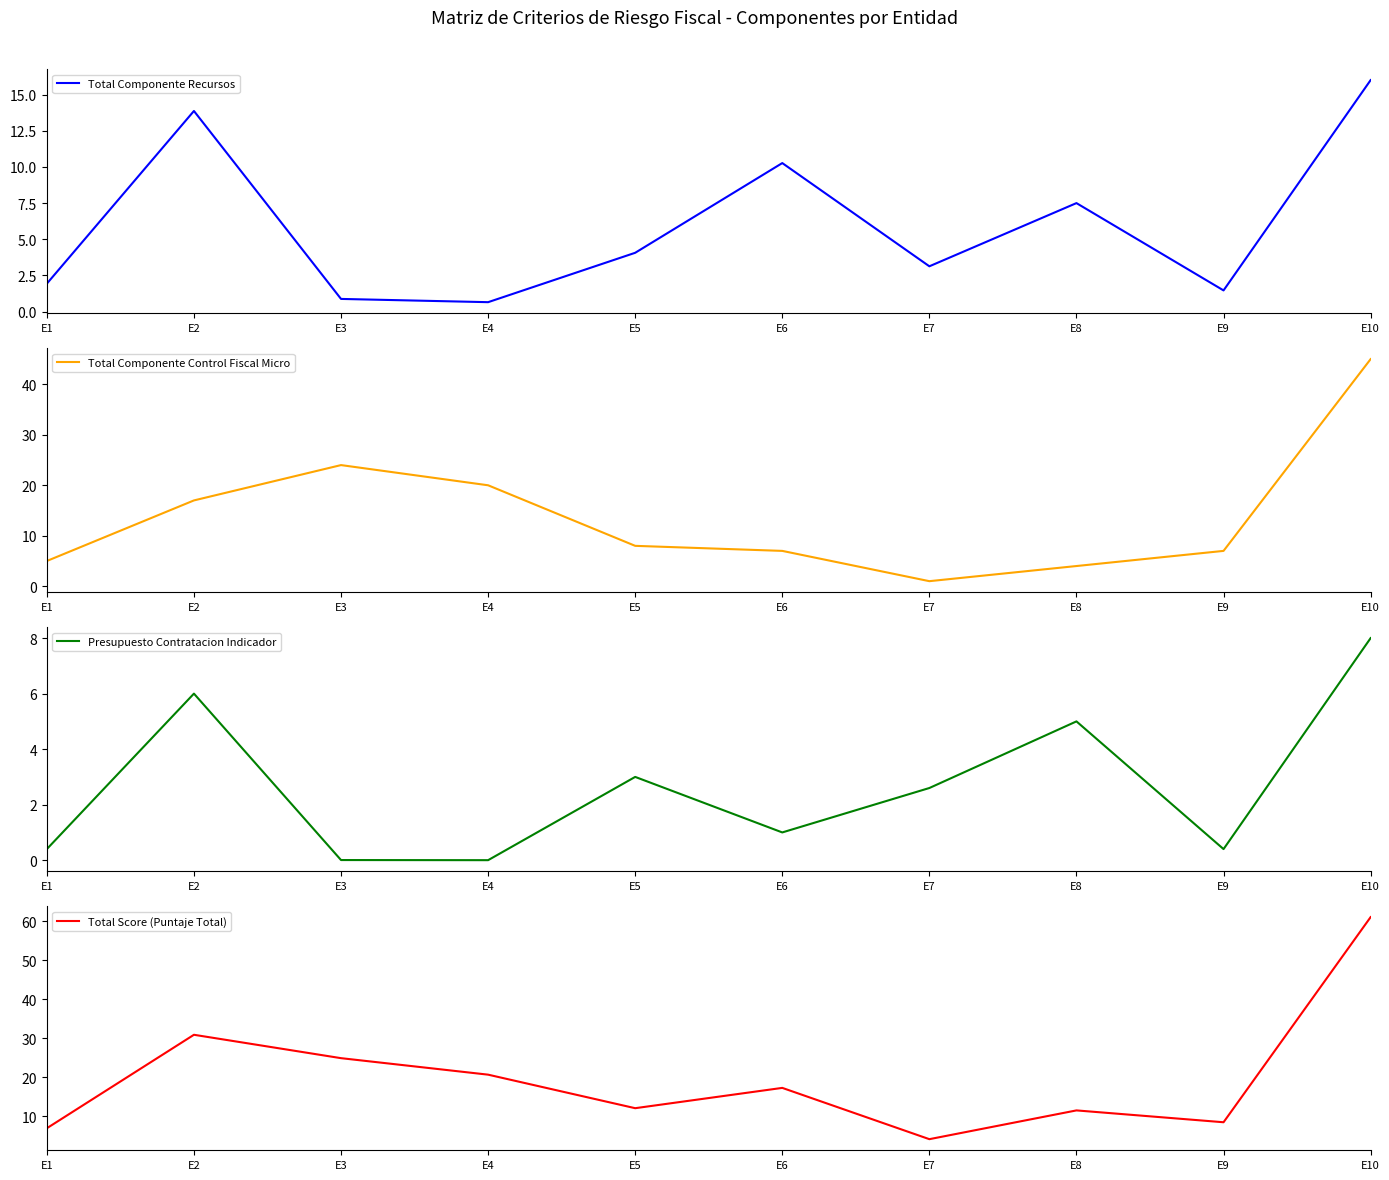

What is the total value across all series at E7?

10.9